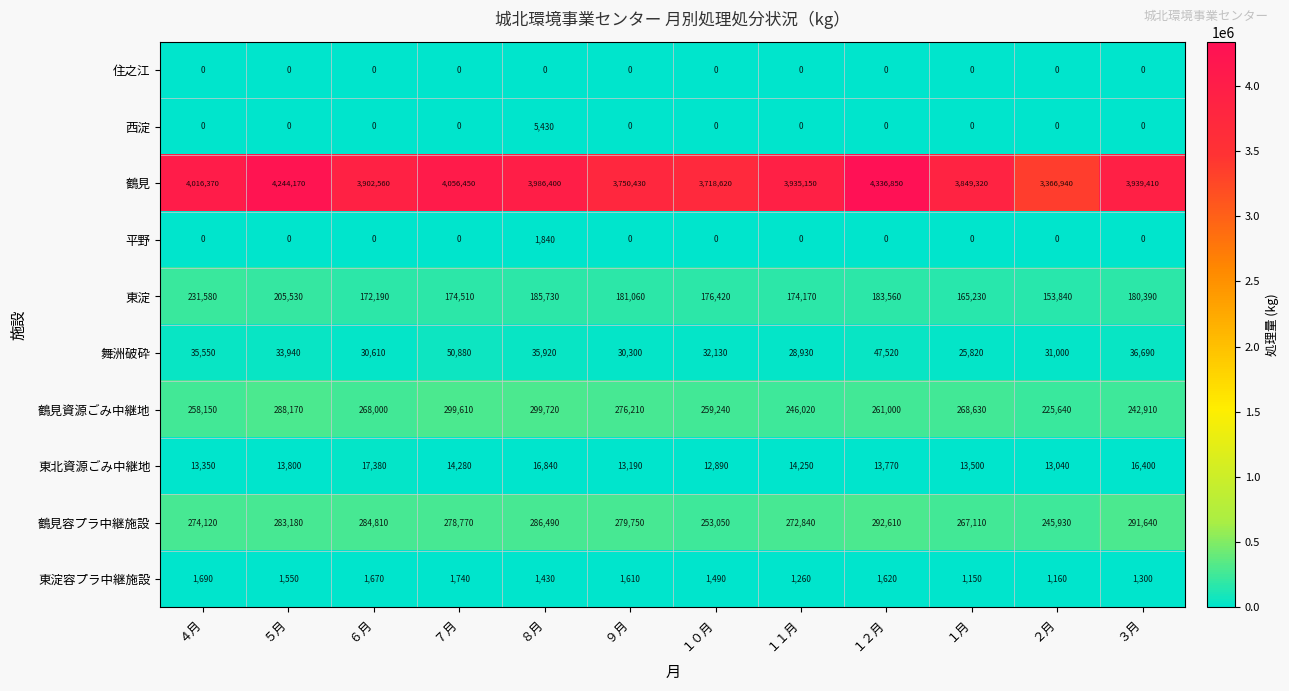

List the series in order of their peak value, highest first.

鶴見, 鶴見資源ごみ中継地, 鶴見容プラ中継施設, 東淀, 舞洲破砕, 東北資源ごみ中継地, 西淀, 平野, 東淀容プラ中継施設, 住之江